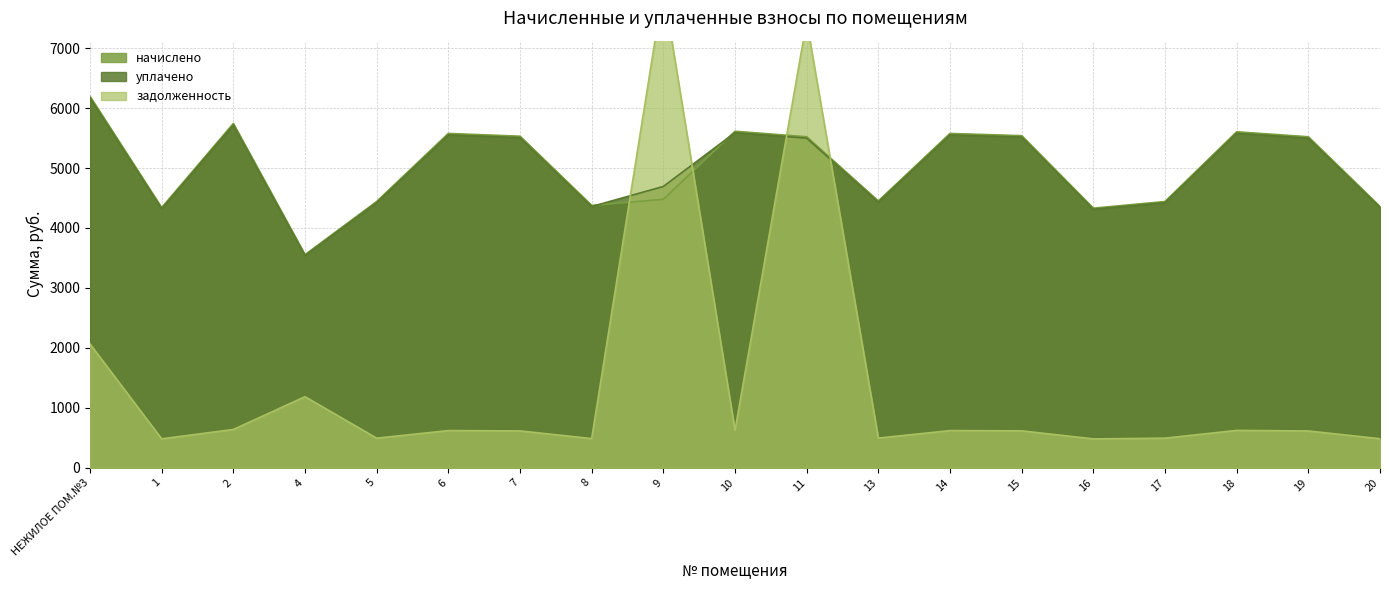

At which label does уплачено reach its peak?

НЕЖИЛОЕ ПОМ.№3